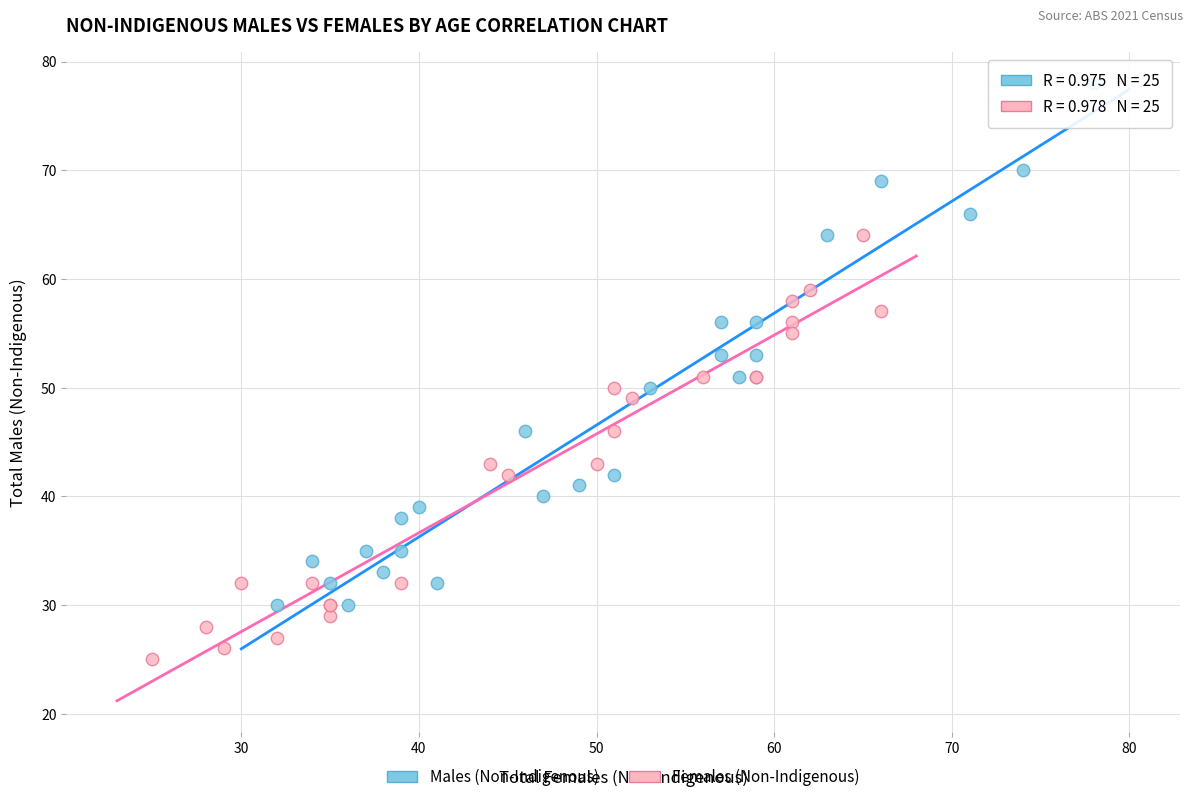

What are all the series names shown in the legend?

Males (Non-Indigenous), Females (Non-Indigenous)